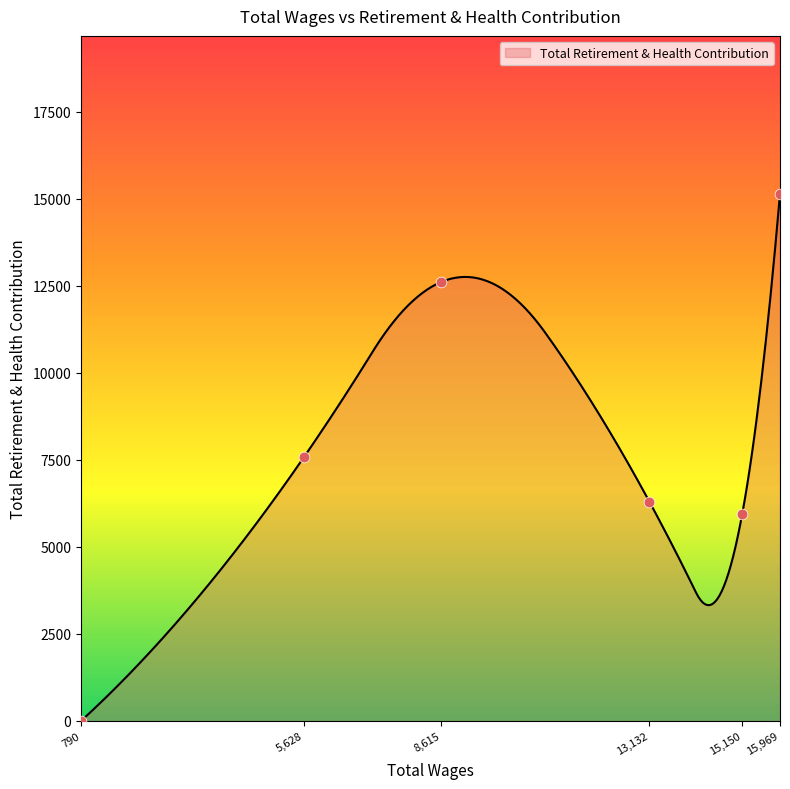

What is the change in value from 8615.0 to 5628.0?

-5037